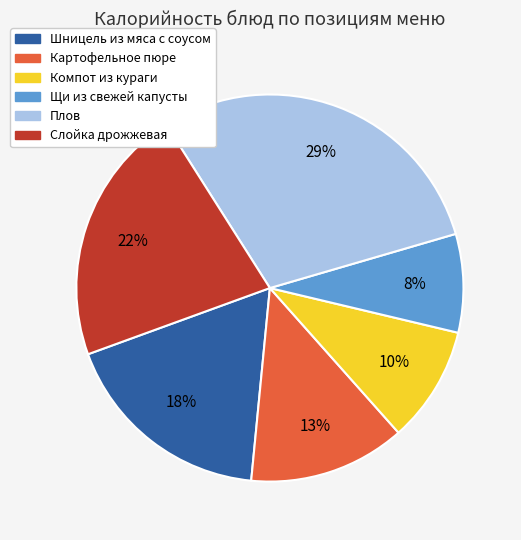

What is the largest slice in the pie chart?

Плов